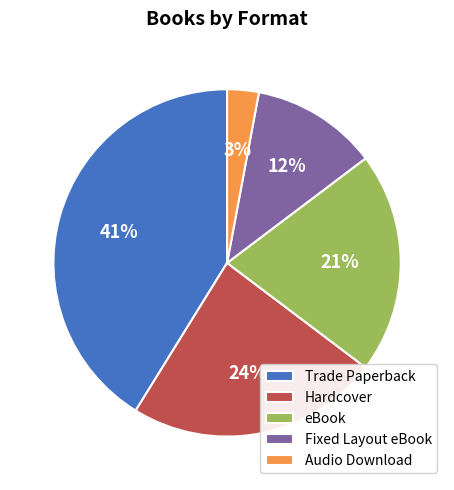

The Trade Paperback slice represents 33% of the pie. True or false?

False